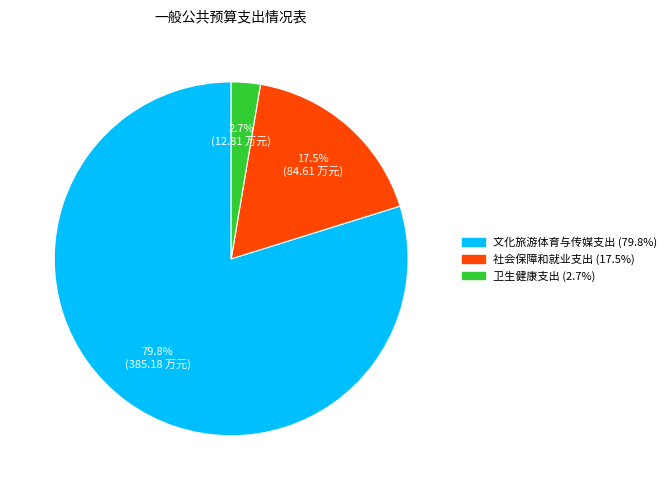

Does 文化旅游体育与传媒支出 represent more than half of the total?

Yes